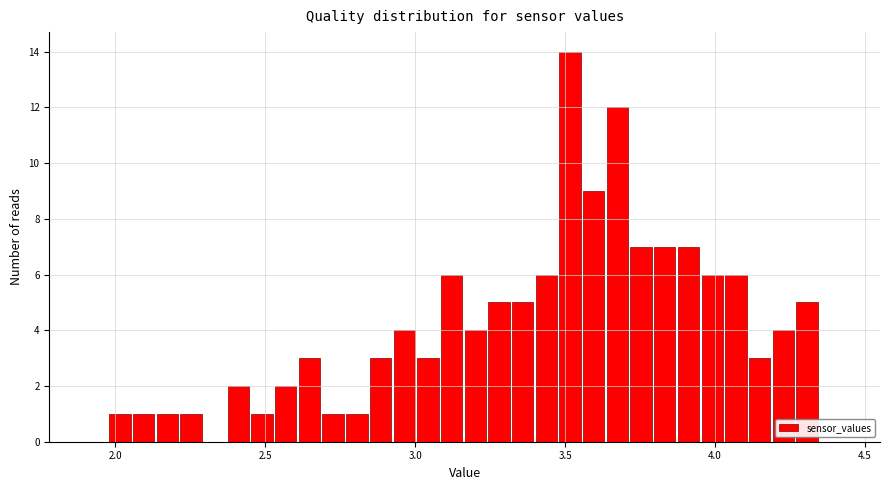

Read against the x-axis, roughly where is the centre of the tallest bar?

3.50